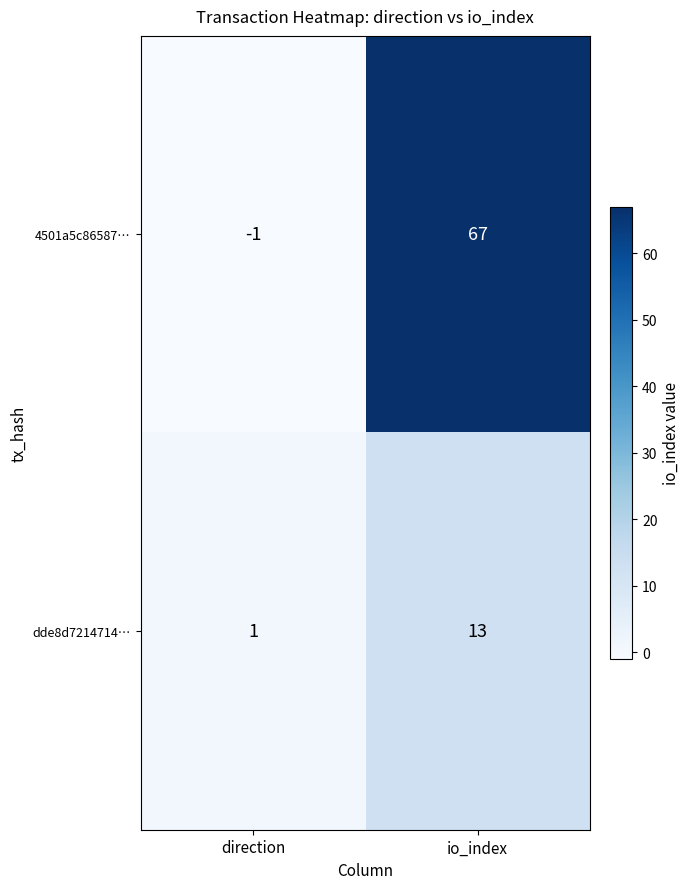

At which label is 4501a5c86587… closest to 33?

direction